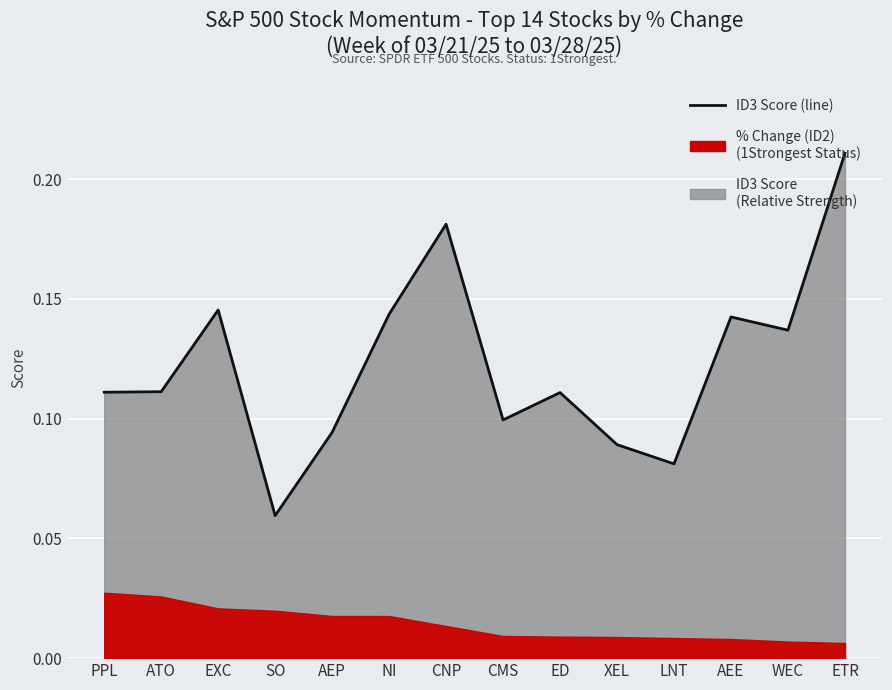

Where is the first local minimum?

SO